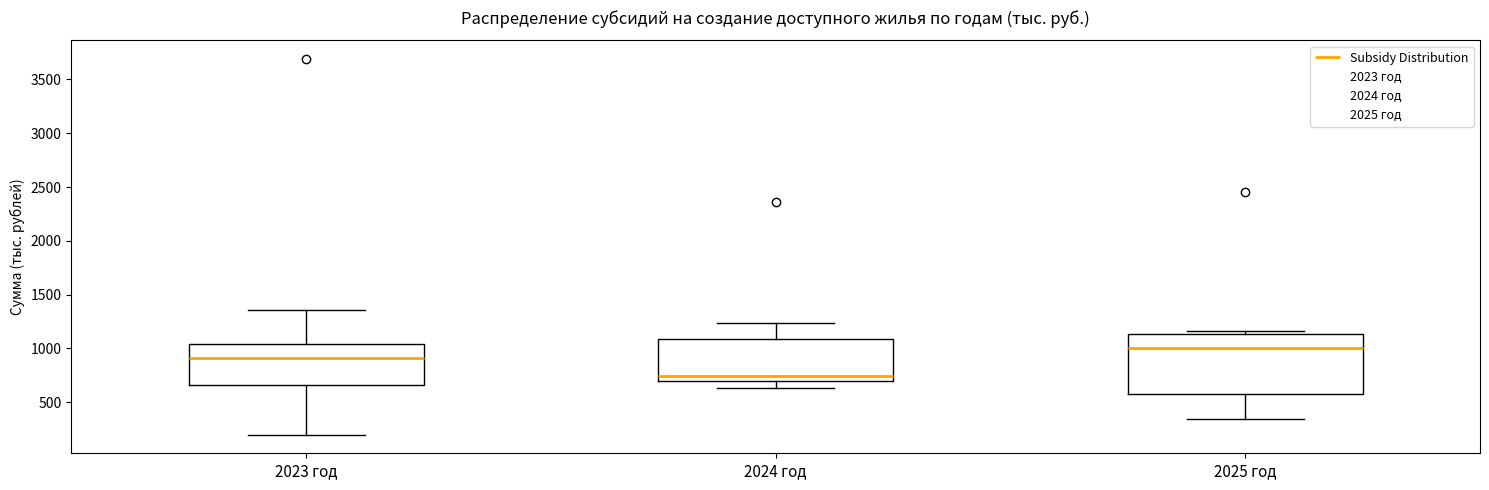

Reading left to right, transcribe this box plot: for each box, give where its median line is, the range the box spans, and where its two whiskers end, as read against the y-axis. The values are not printed on the chart, so give them approximately, as read against the axis.

2023 год: median 900, box 650 to 1050, whiskers 200 to 1350
2024 год: median 750, box 700 to 1100, whiskers 650 to 1250
2025 год: median 1000, box 600 to 1150, whiskers 350 to 1150 (just above the box's upper edge)